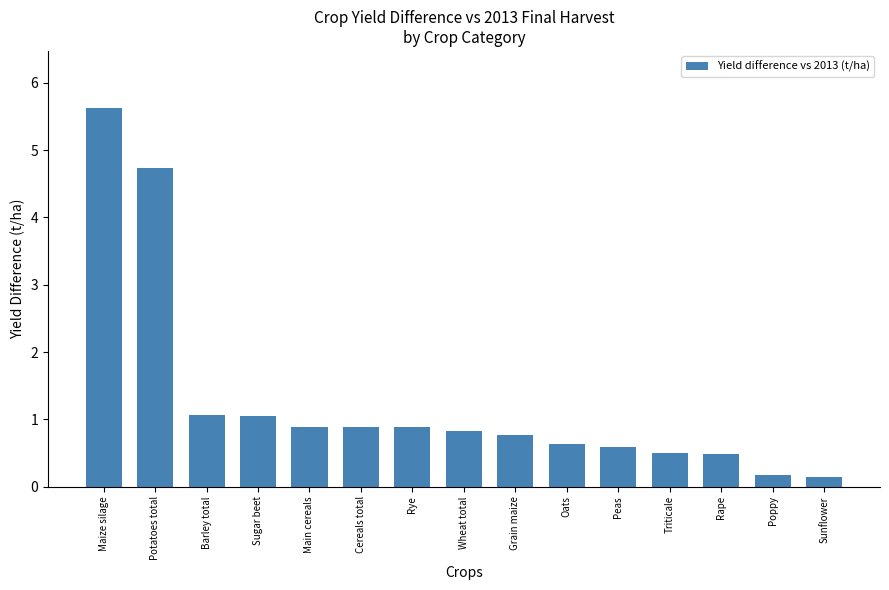

What is the difference between the second highest and second lowest values?

4.6